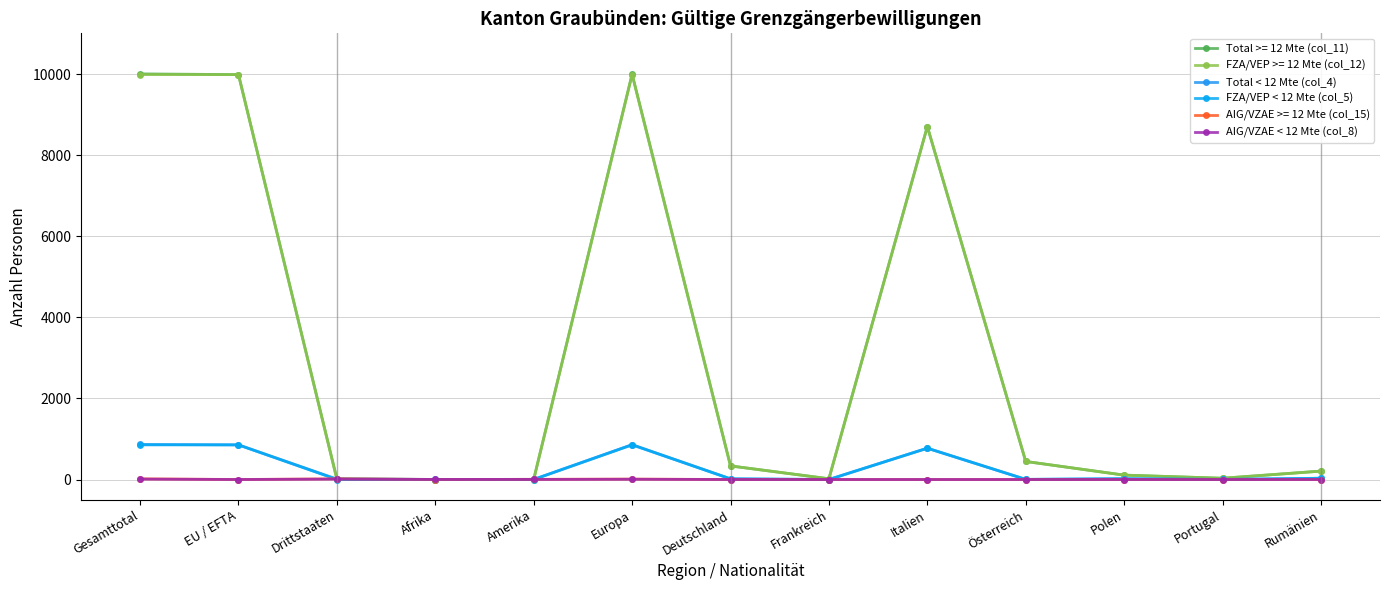

How many lines are shown in the chart?

6